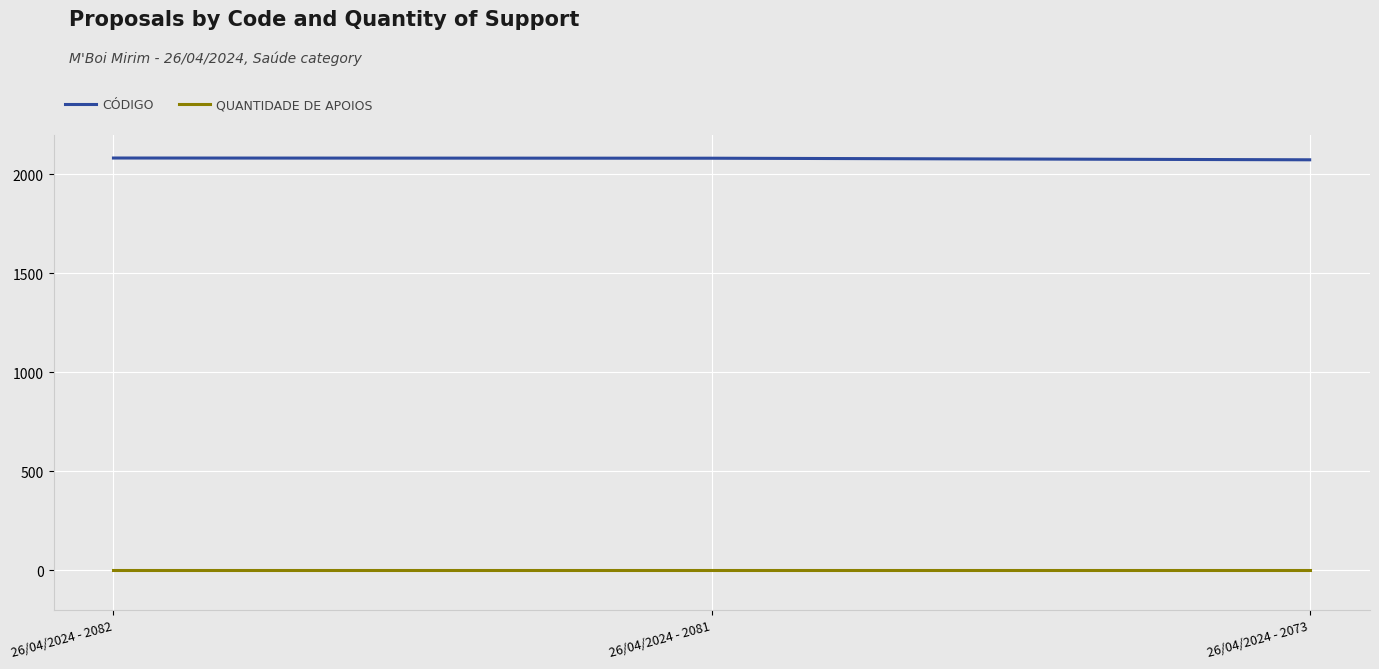

Which series has the largest total across all categories?

CÓDIGO